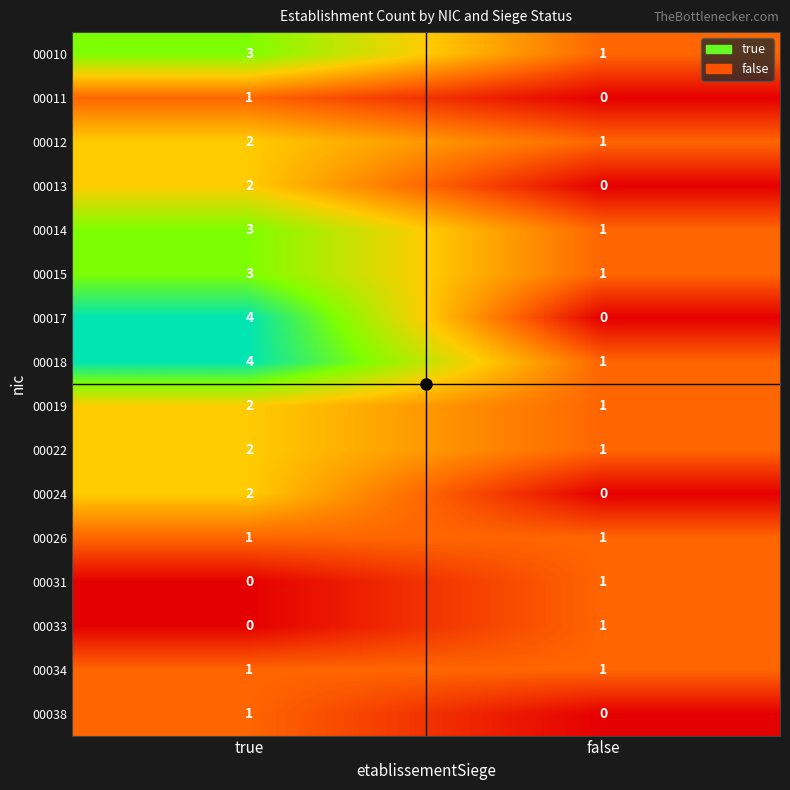

What is the spread (max minus min) of values at true?

4